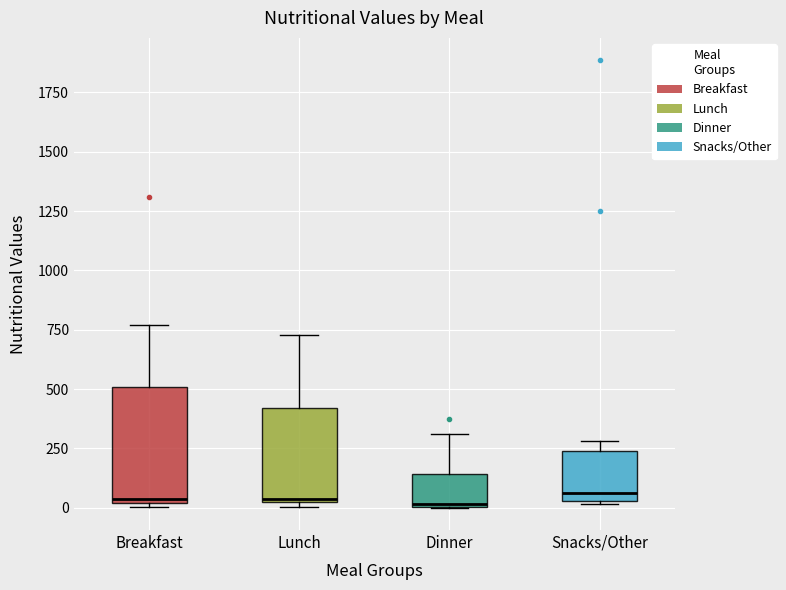

Reading left to right, read every box against the y-axis: the position of its median line, the range the box covers, and the ends of its whiskers. The values are not printed on the chart, so give them approximately, as read against the axis.

Breakfast: median 50, box 0 to 500, whiskers 0 (just below the box's lower edge) to 750
Lunch: median 50, box 0 to 400, whiskers 0 (just below the box's lower edge) to 750
Dinner: median 0, box 0 to 150, whiskers 0 to 300
Snacks/Other: median 50 (just above the box's lower edge), box 50 to 250, whiskers 0 to 300